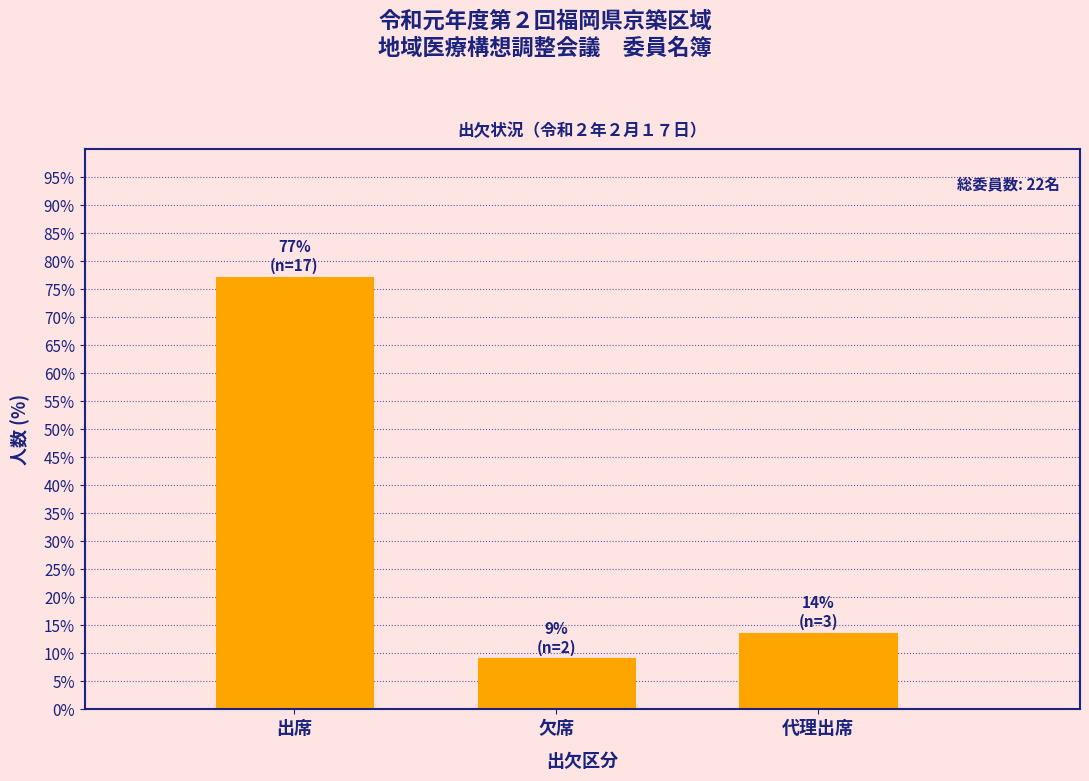

Reading left to right, what are all the values shown in this chart?

77.3	9.1	13.6